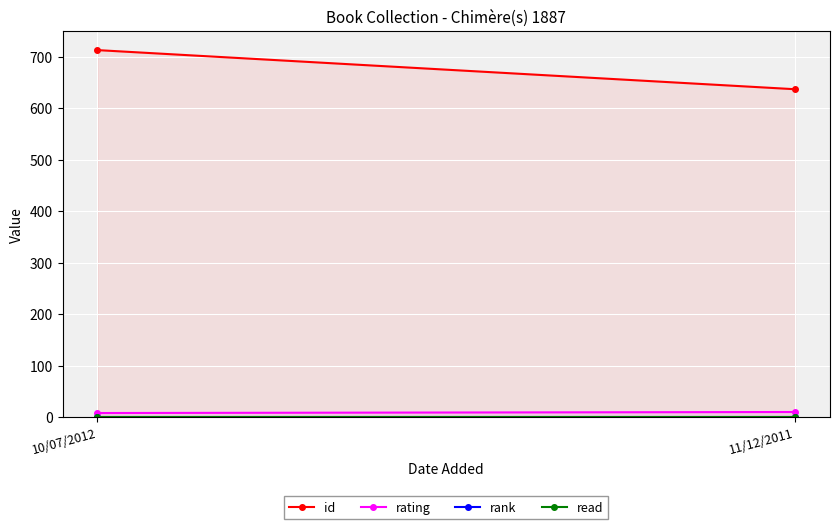

Reading right to left, list all the values displayed in this chart.

id: 637	713
rating: 10	8
rank: 1	1
read: 1	1